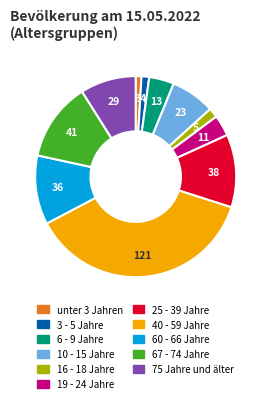

The unter 3 Jahren slice represents 11% of the pie. True or false?

False